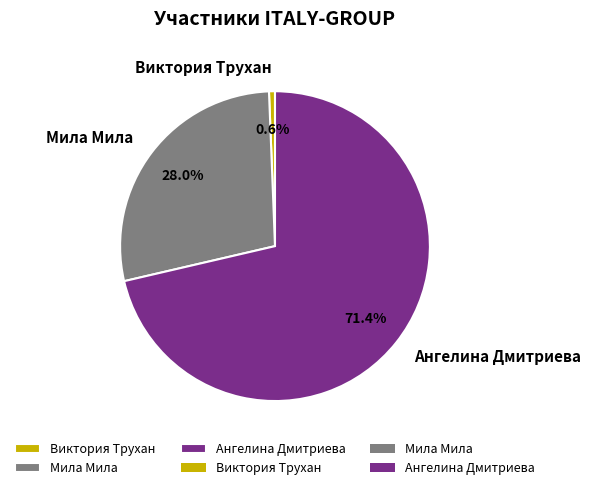

To the nearest percent, what is the combined percentage of Виктория Трухан and Мила Мила?

29%